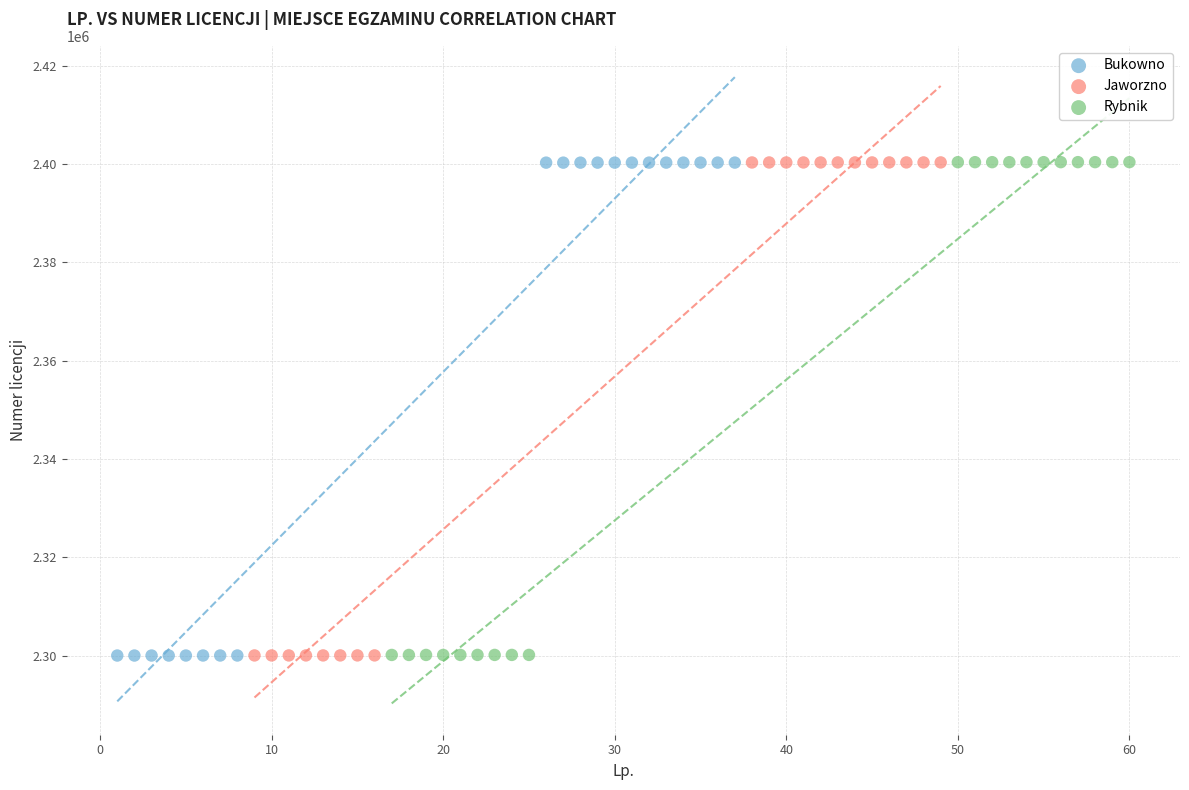

What are all the series names shown in the legend?

Bukowno, Jaworzno, Rybnik